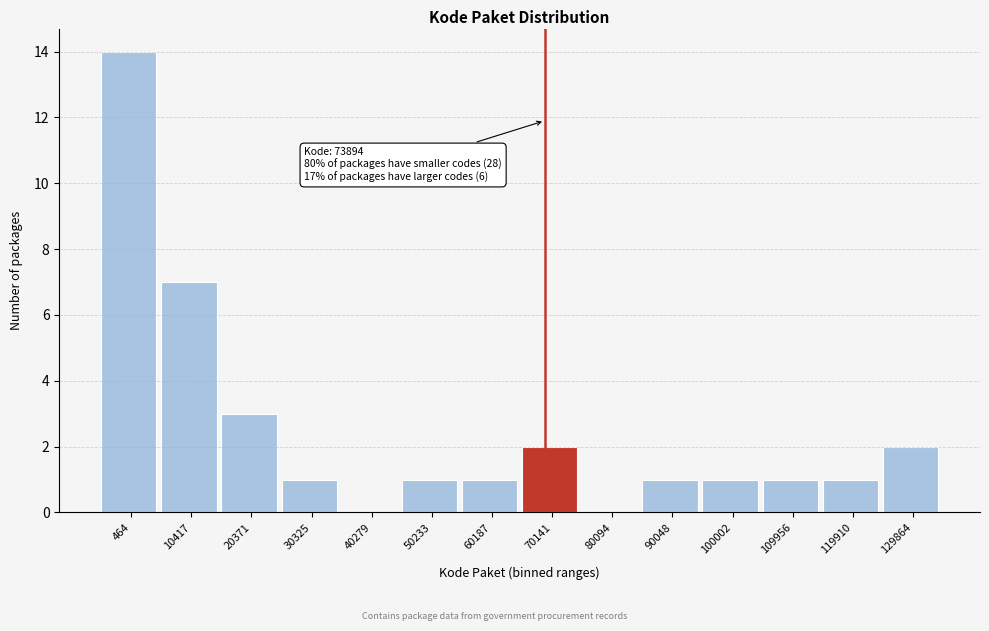

Reading right to left, extract all data points from this chart.

129864=2	119910=1	109956=1	100002=1	90048=1	80094=0	70141=2	60187=1	50233=1	40279=0	30325=1	20371=3	10417=7	464=14